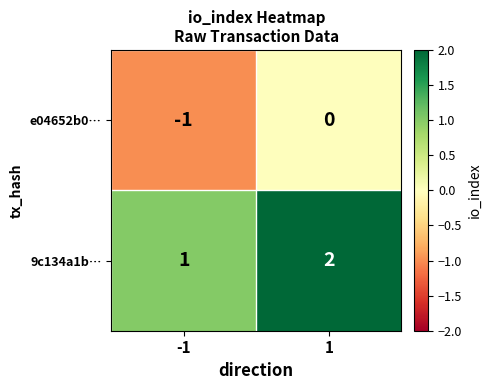

Reading left to right, extract all data points from this chart.

e04652b0…: -1=-1	1=0
9c134a1b…: -1=1	1=2